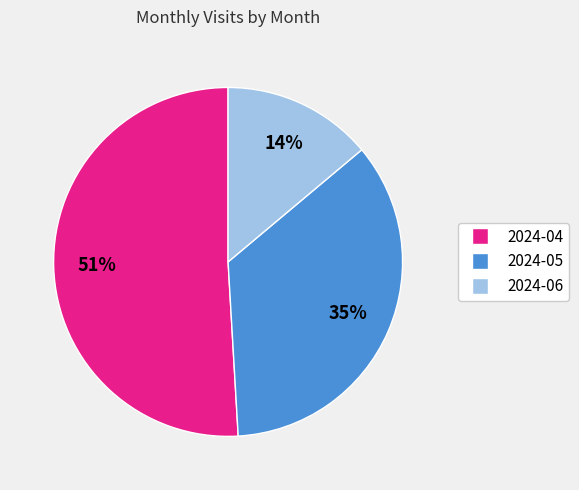

How many slices are in this pie chart?

3